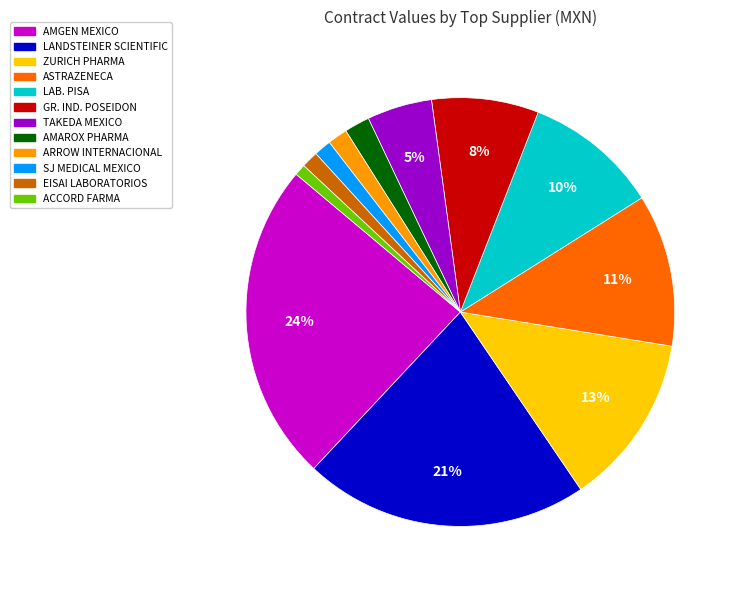

How many segments does this pie chart have?

12